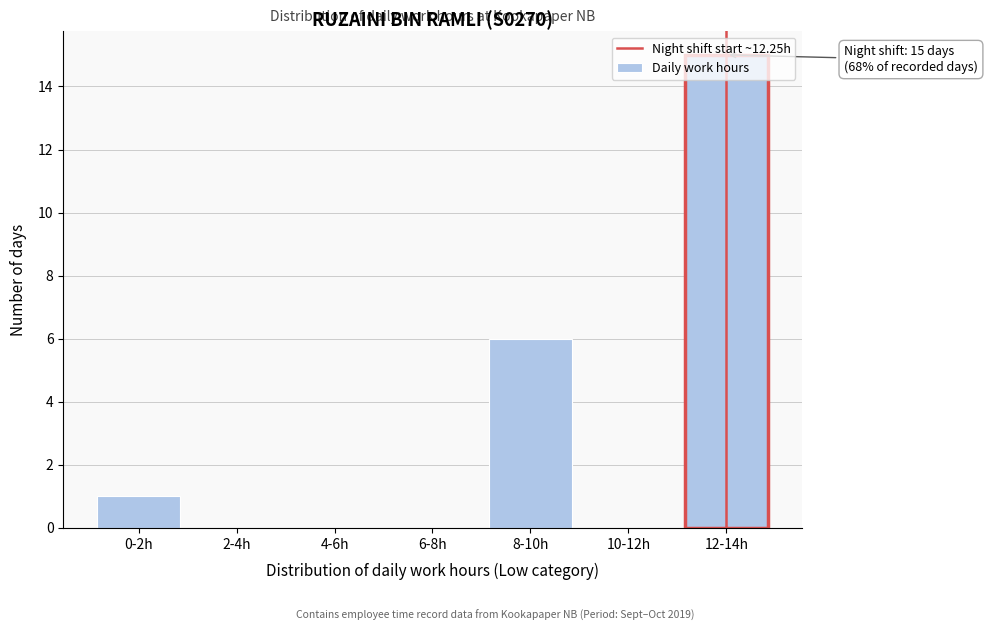

Where is the data nearest to the value 7?

8-10h